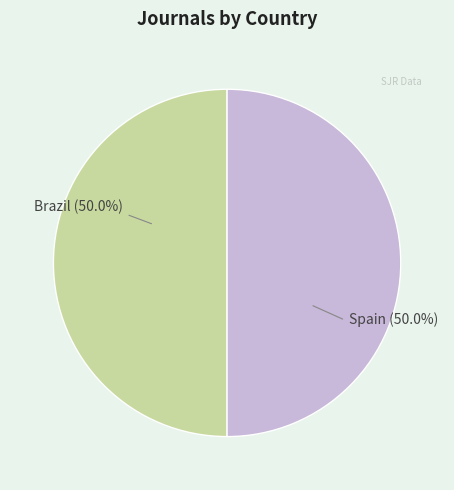

To the nearest percent, what percentage of the pie is Spain?

50%